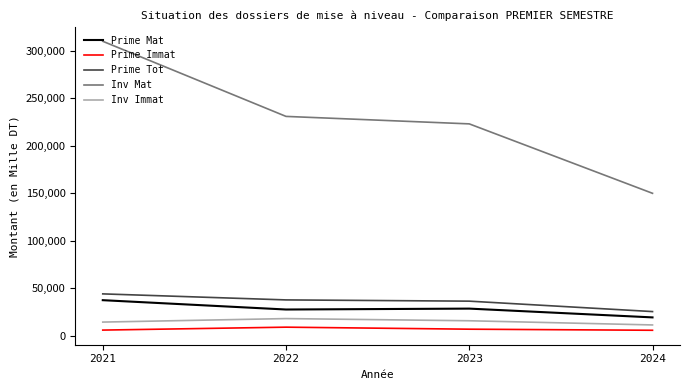

Which series has the largest total across all categories?

Inv Mat